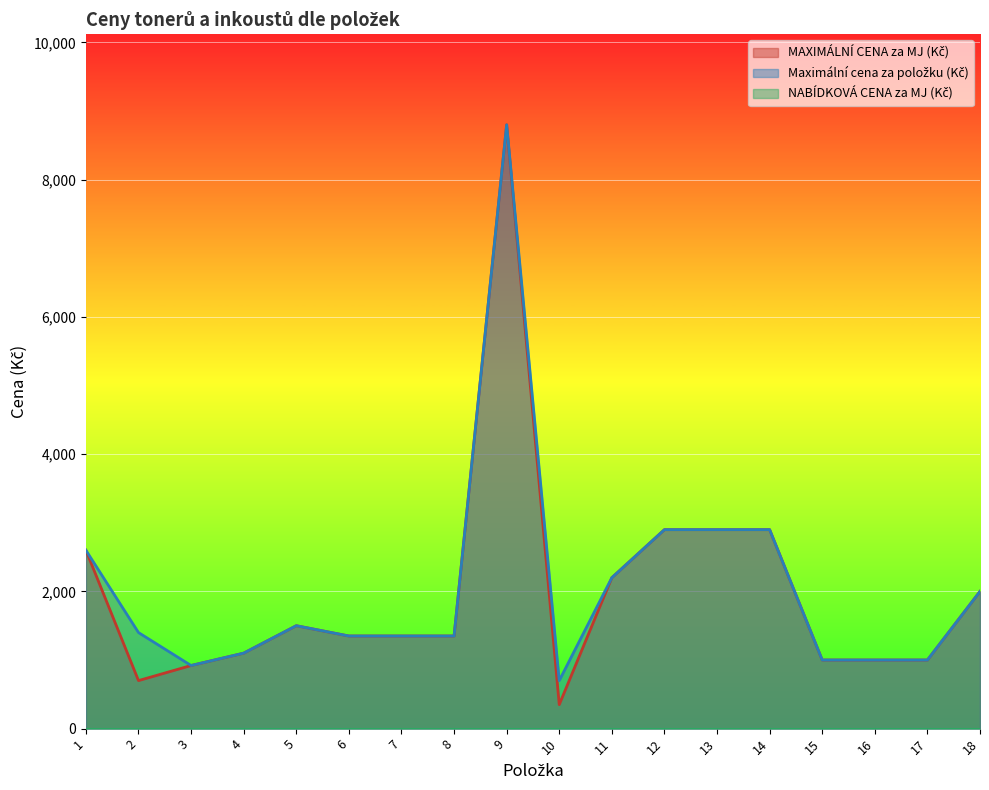

Rank the categories by MAXIMÁLNÍ CENA za MJ (Kč) value from highest to lowest.

9, 12, 13, 14, 1, 11, 18, 5, 6, 7, 8, 4, 15, 16, 17, 3, 2, 10